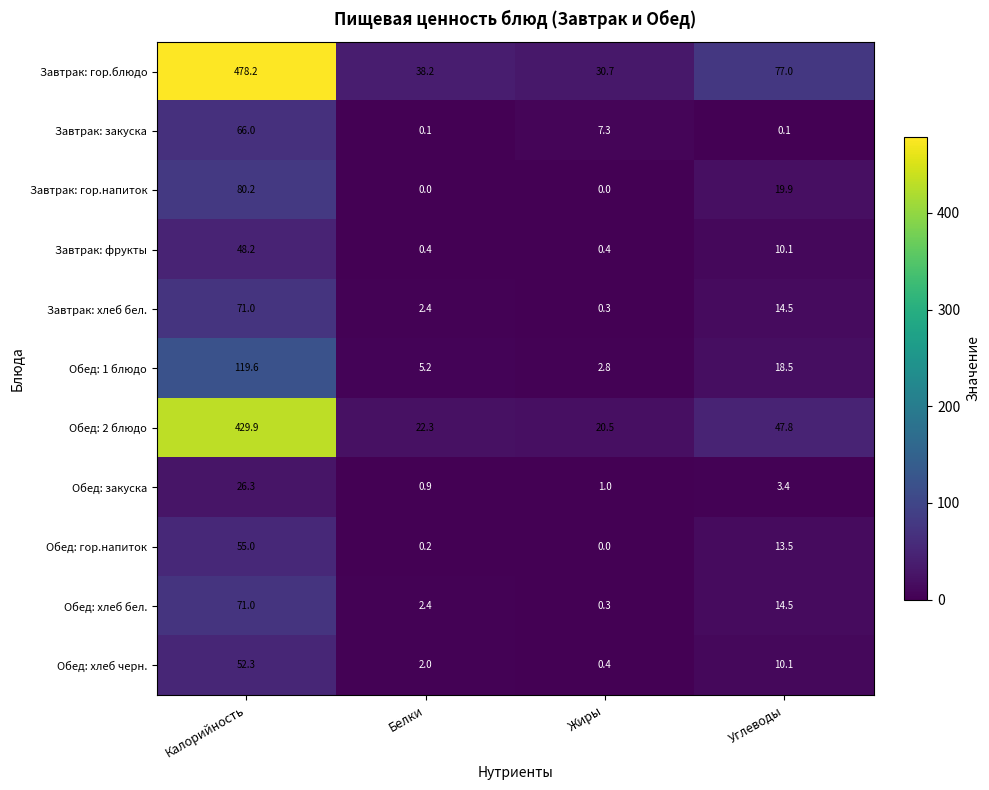

True or false: Завтрак: хлеб бел. has a value of 71.0 at Калорийность.

True